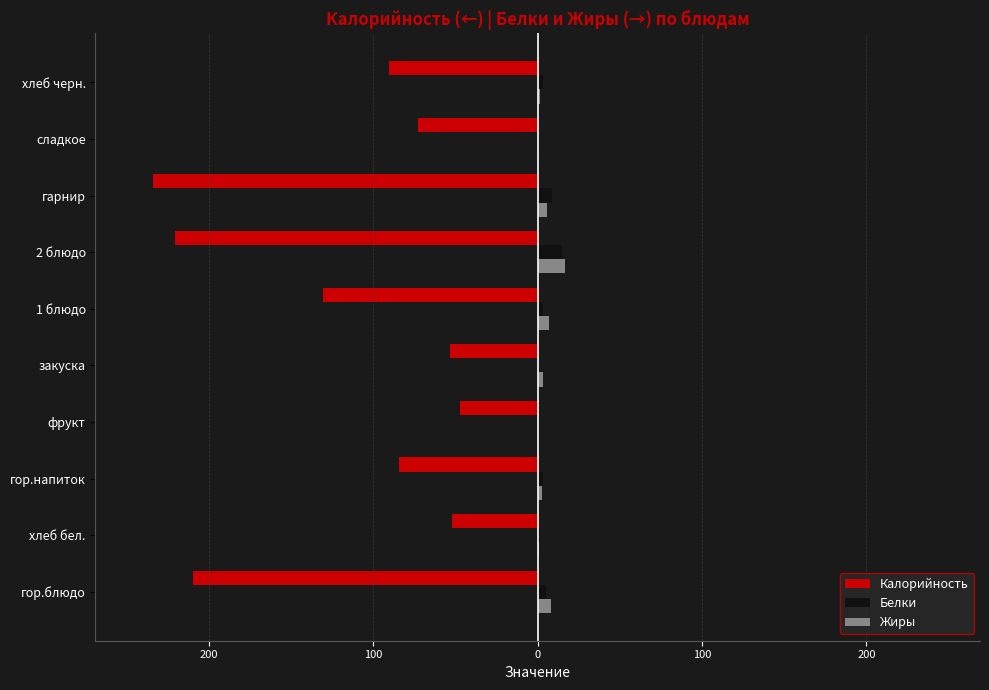

What are all the series names shown in the legend?

Калорийность, Белки, Жиры